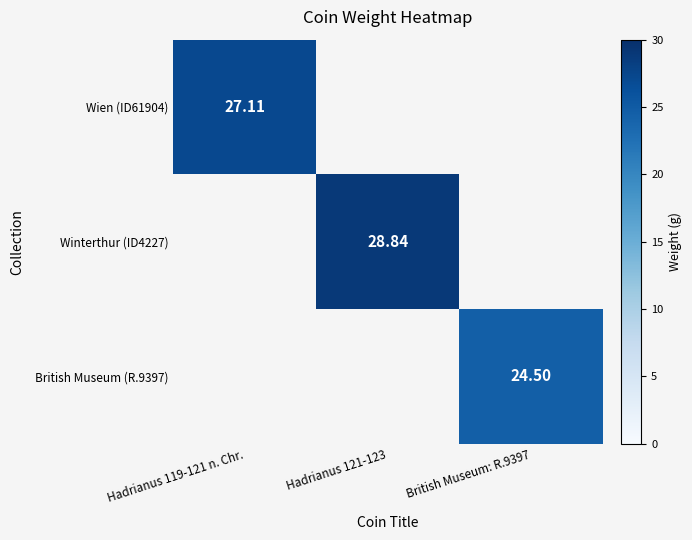

What value does the Winterthur (ID4227) series have at Hadrianus 121-123?

28.8